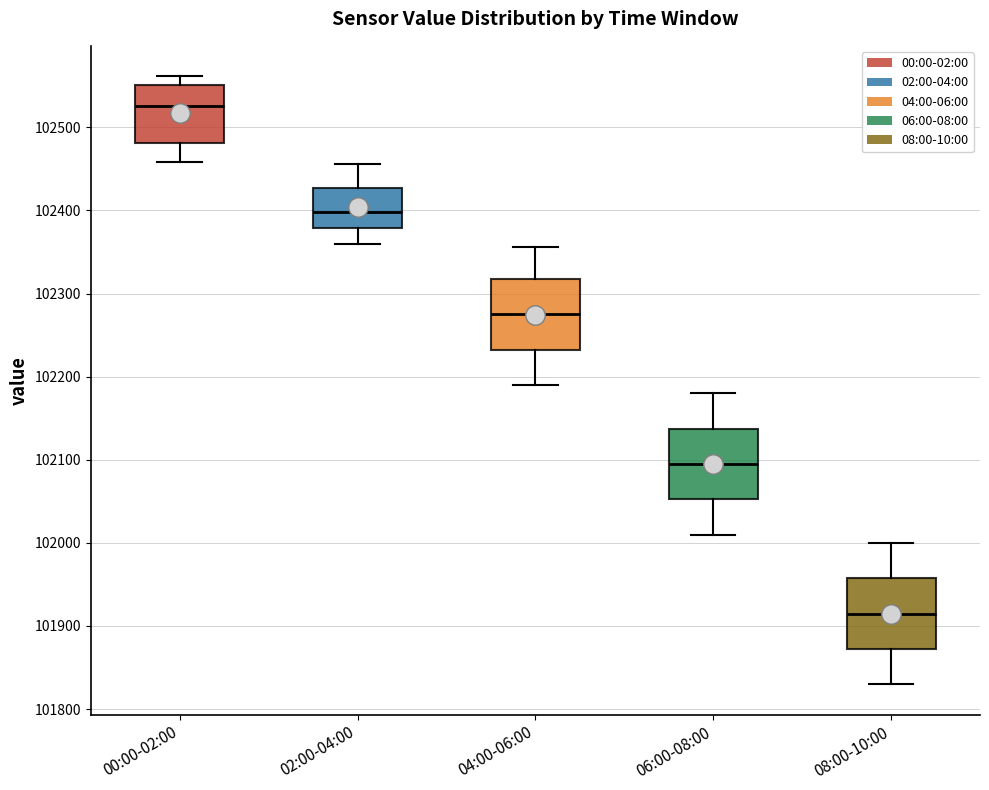

Reading left to right, transcribe this box plot: for each box, give where its median line is, the range the box spans, and where its two whiskers end, as read against the y-axis. The values are not printed on the chart, so give them approximately, as read against the axis.

00:00-02:00: median 102530, box 102480 to 102550, whiskers 102460 to 102560
02:00-04:00: median 102400, box 102380 to 102430, whiskers 102360 to 102460
04:00-06:00: median 102280, box 102230 to 102320, whiskers 102190 to 102360
06:00-08:00: median 102100, box 102050 to 102140, whiskers 102010 to 102180
08:00-10:00: median 101920, box 101870 to 101960, whiskers 101830 to 102000